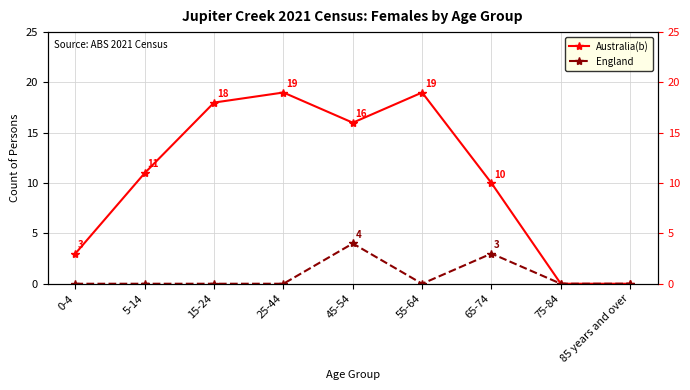

Which label corresponds to the largest value in the chart?

25-44